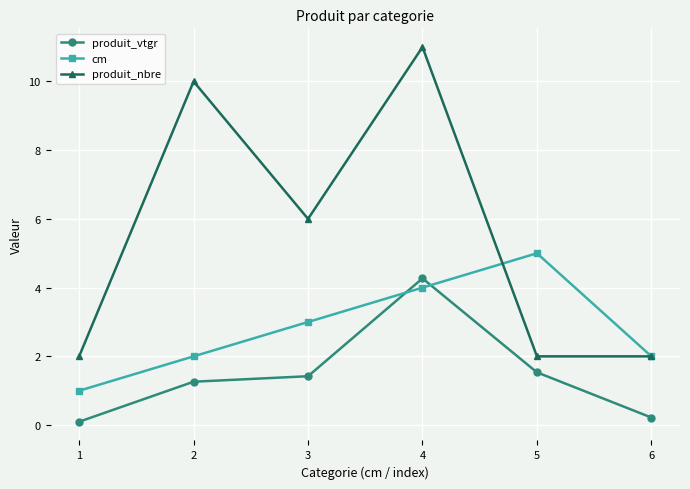

What is the value of the cm point at the 3rd from the left?

3.0